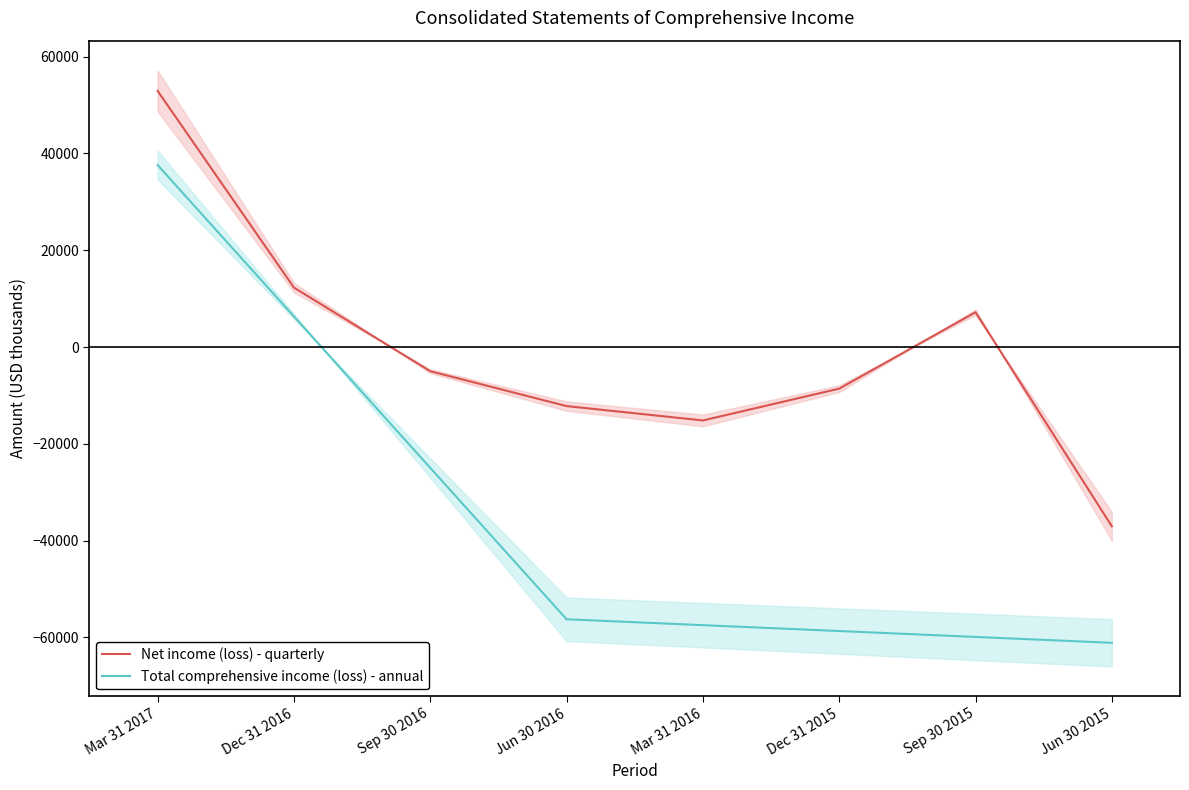

What is the minimum value shown in the chart?

-61123.0